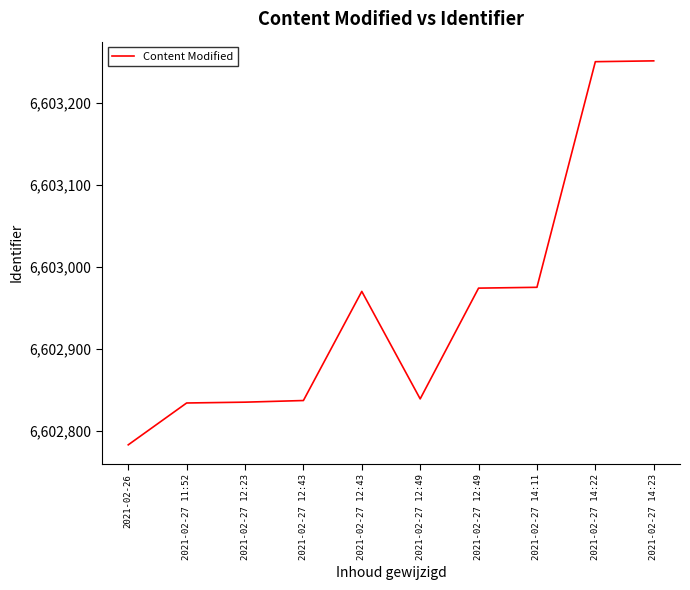

Rank the categories by value from lowest to highest.

2021-02-26, 2021-02-27 11:52, 2021-02-27 12:23, 2021-02-27 12:43, 2021-02-27 12:49, 2021-02-27 12:43, 2021-02-27 12:49, 2021-02-27 14:11, 2021-02-27 14:22, 2021-02-27 14:23